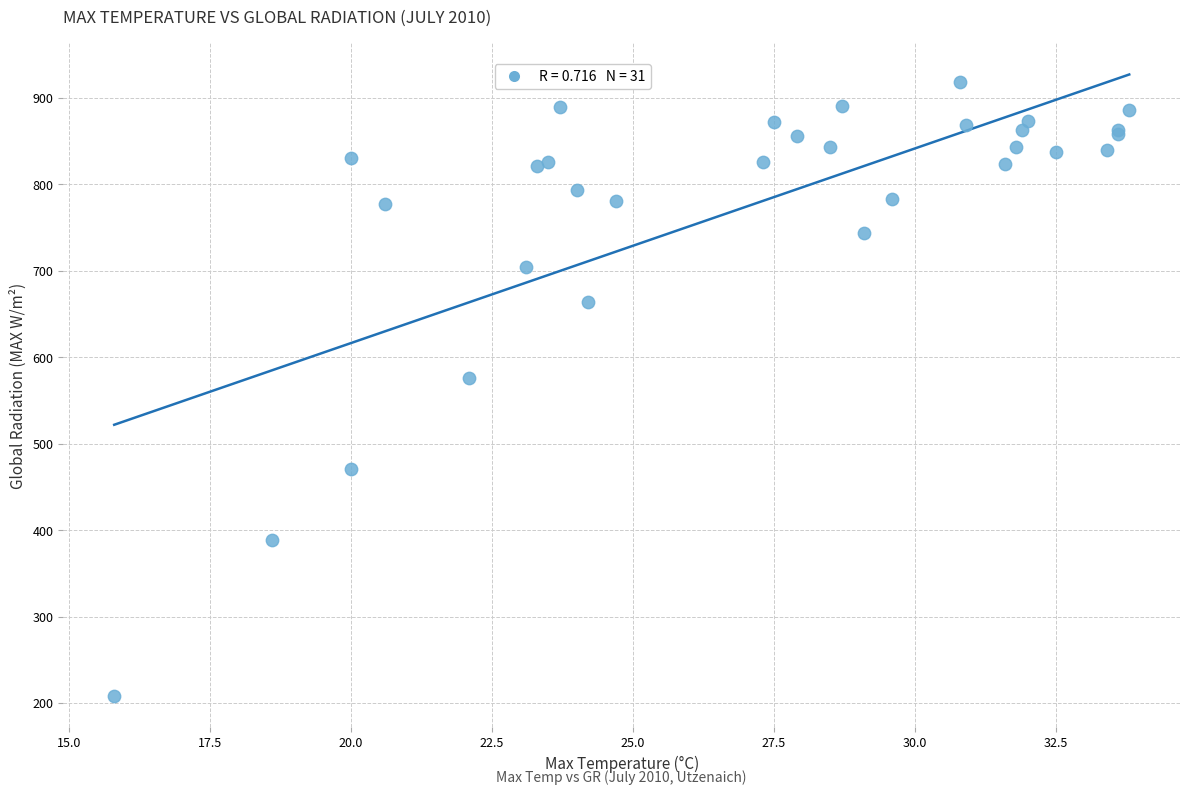

What Y value in the scatter plot is closest to 563?

576.1